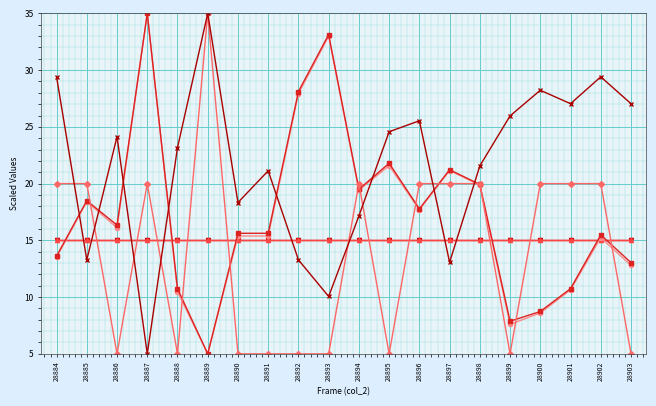

What is the total value across all series at 28889?

110.0